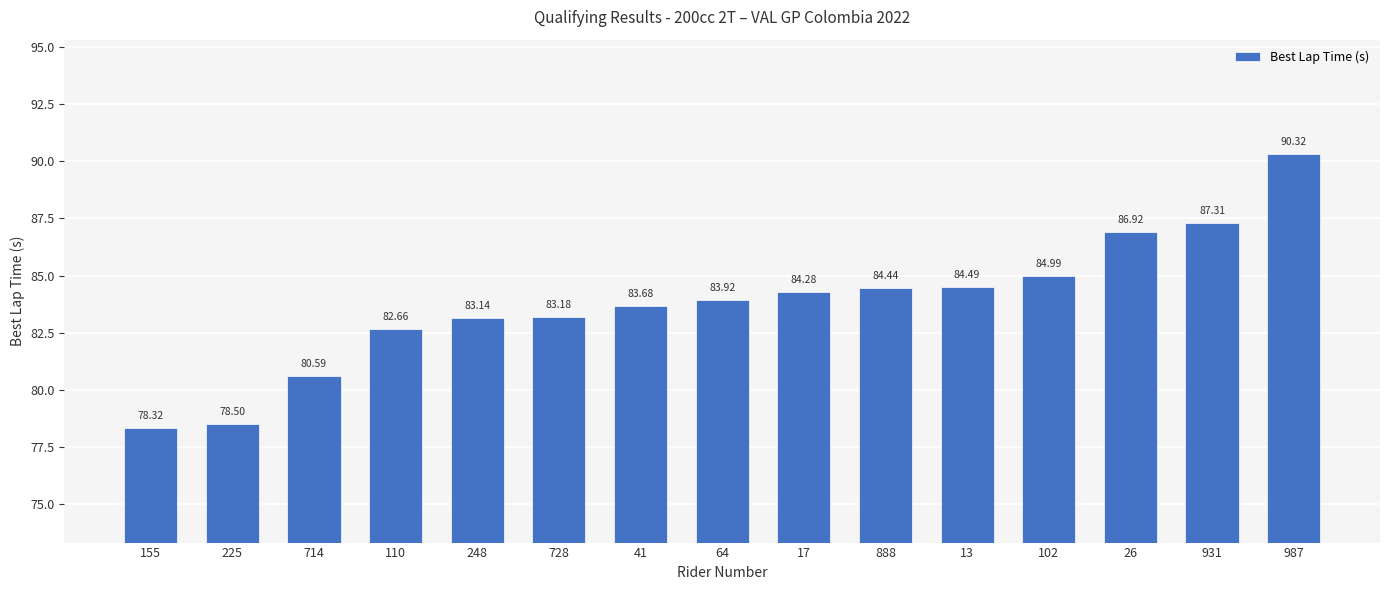

What is the label of the 5th bar from the left?

248